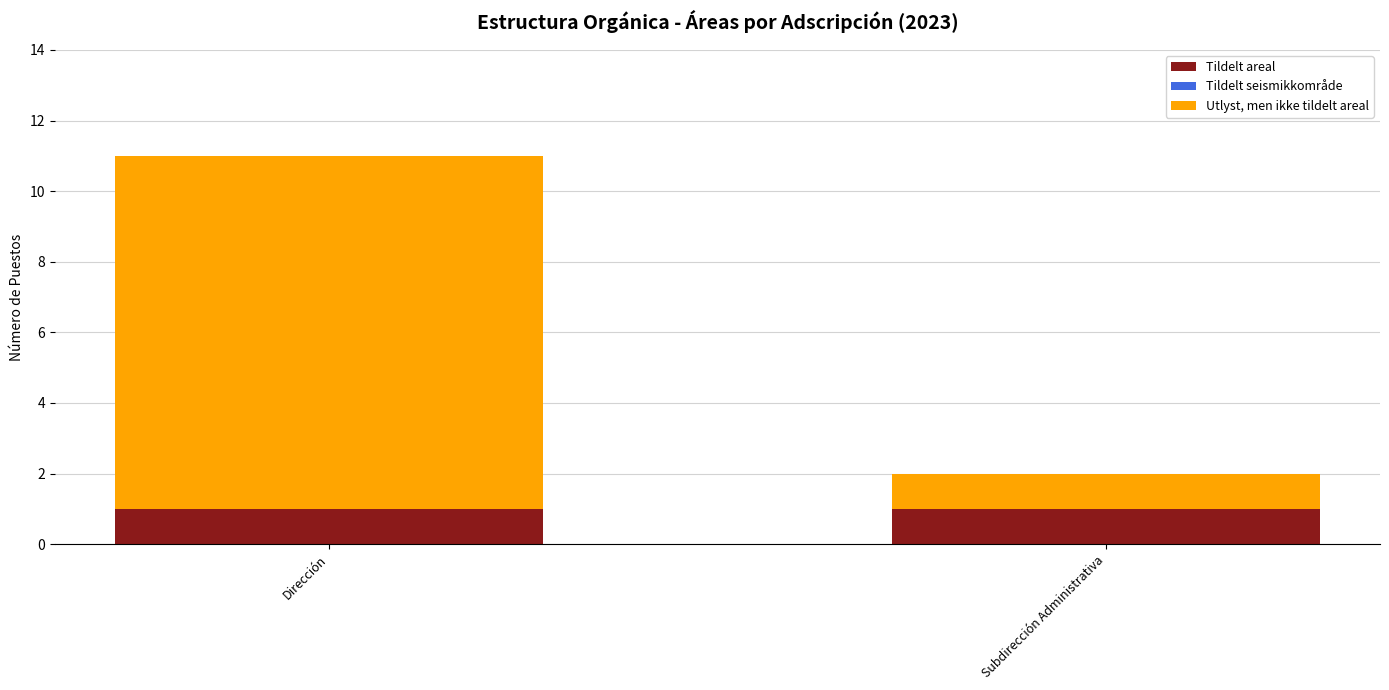

What is the total value across all series at Subdirección Administrativa?

2